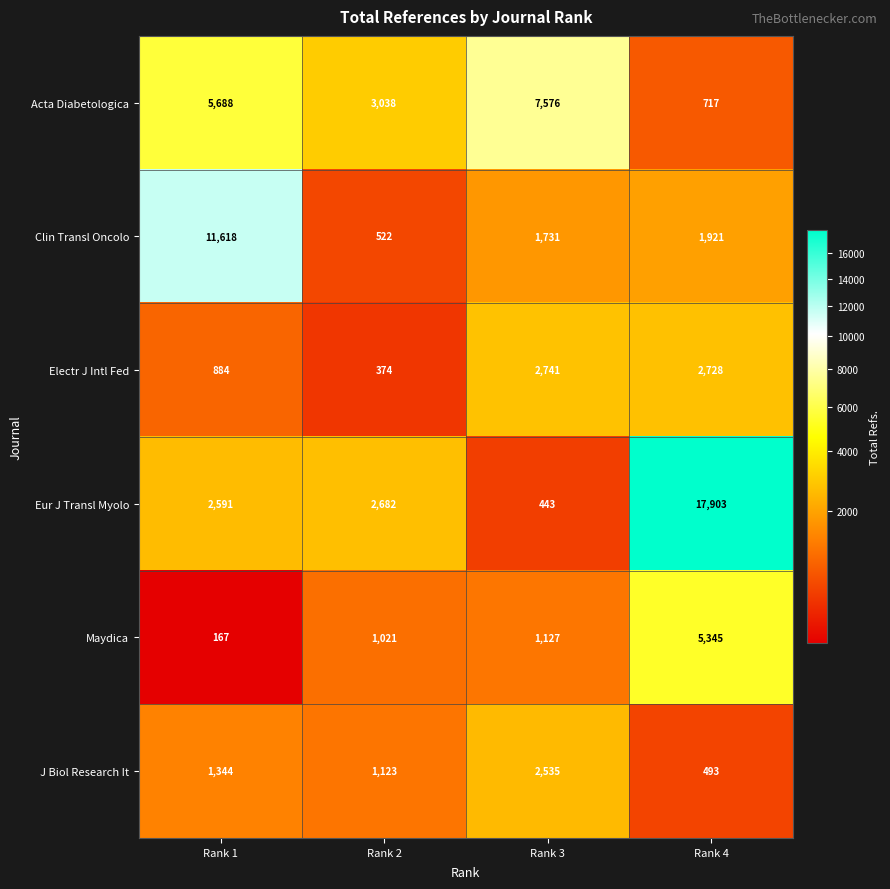

Reading left to right, what are all the values shown in this chart?

Acta Diabetologica: Rank 1=5688	Rank 2=3038	Rank 3=7576	Rank 4=717
Clin Transl Oncolo: Rank 1=11618	Rank 2=522	Rank 3=1731	Rank 4=1921
Electr J Intl Fed: Rank 1=884	Rank 2=374	Rank 3=2741	Rank 4=2728
Eur J Transl Myolo: Rank 1=2591	Rank 2=2682	Rank 3=443	Rank 4=17903
Maydica: Rank 1=167	Rank 2=1021	Rank 3=1127	Rank 4=5345
J Biol Research It: Rank 1=1344	Rank 2=1123	Rank 3=2535	Rank 4=493